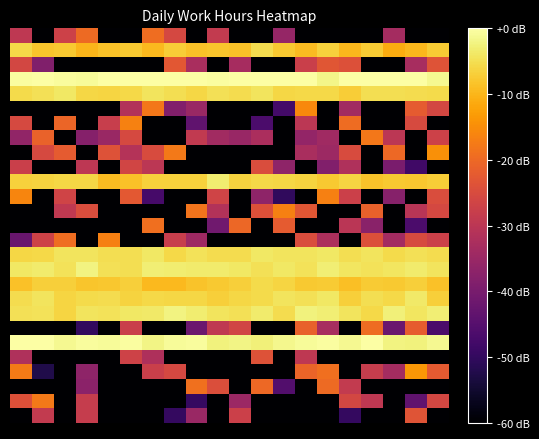

At which category does the chart reach its peak across all series?

4